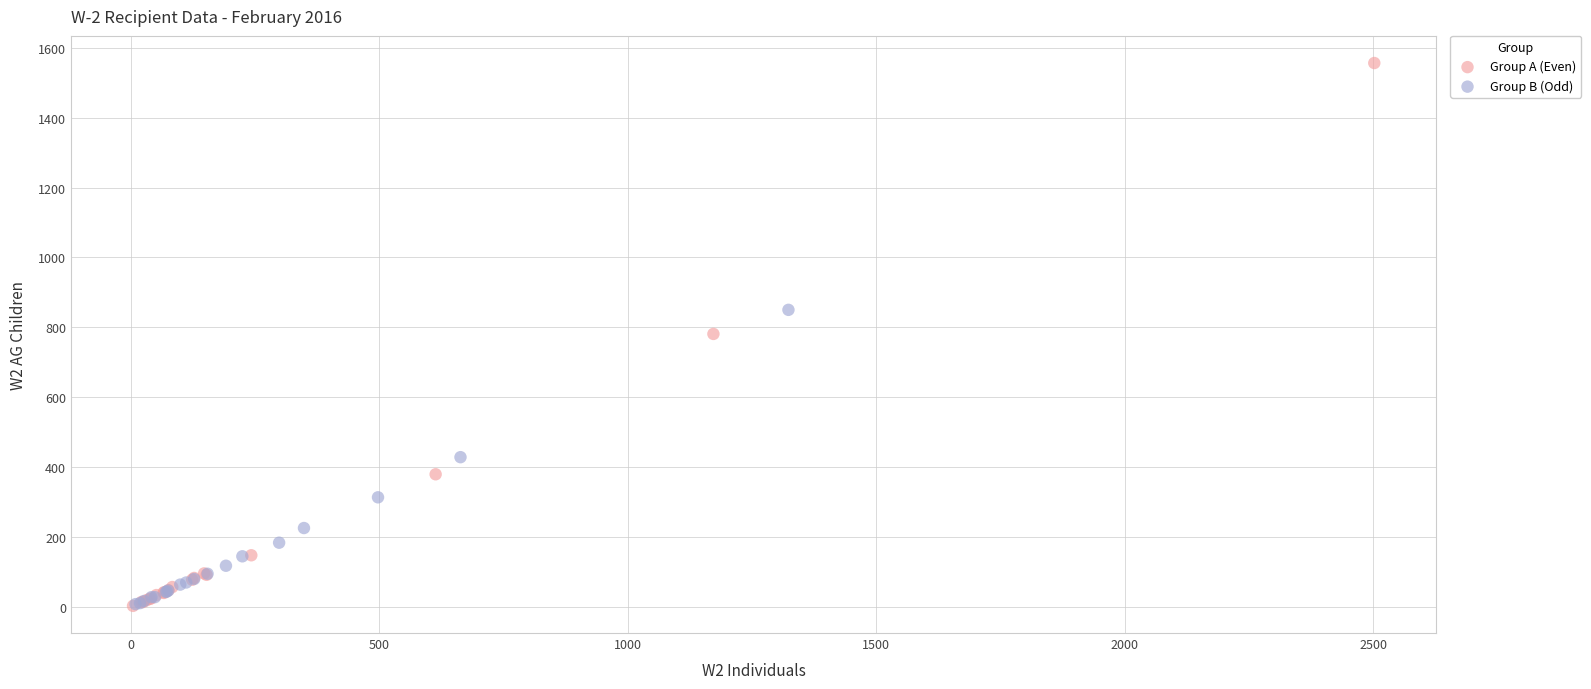

What are all the series names shown in the legend?

Group A (Even), Group B (Odd)